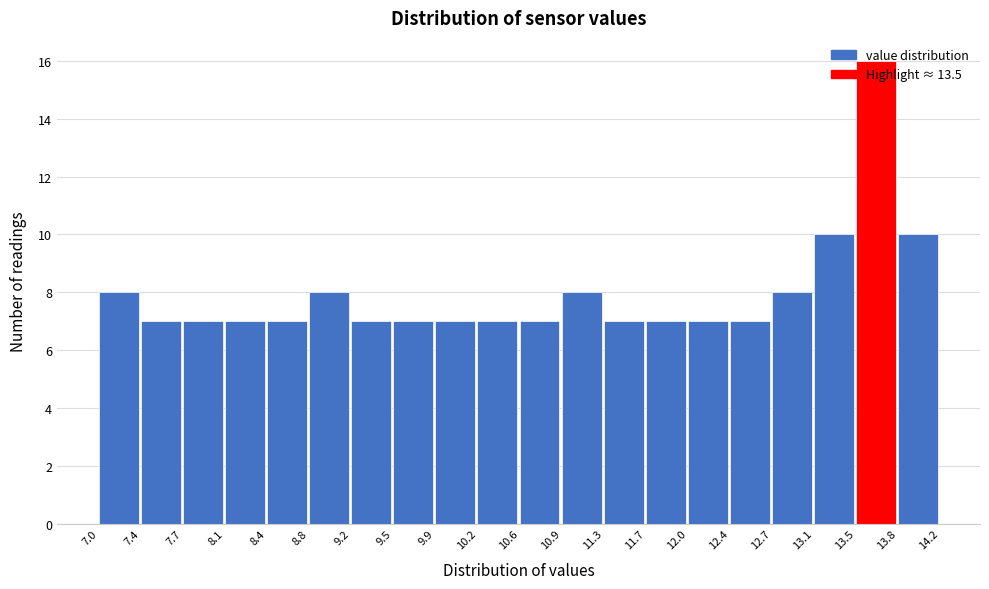

Which range on the x-axis has the tallest bar?

13.5 to 13.8